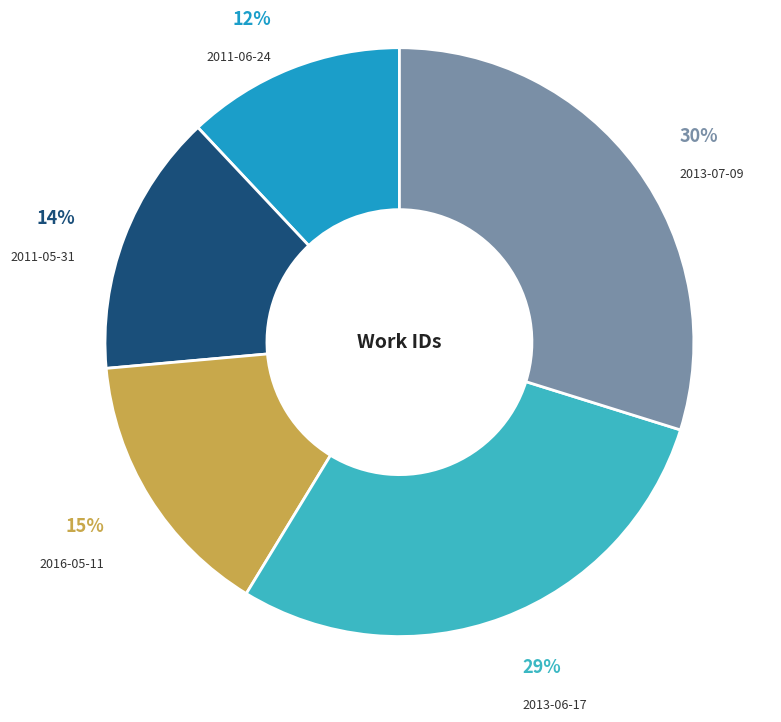

Is it true that 2013-06-17 is 37% of the pie?

False